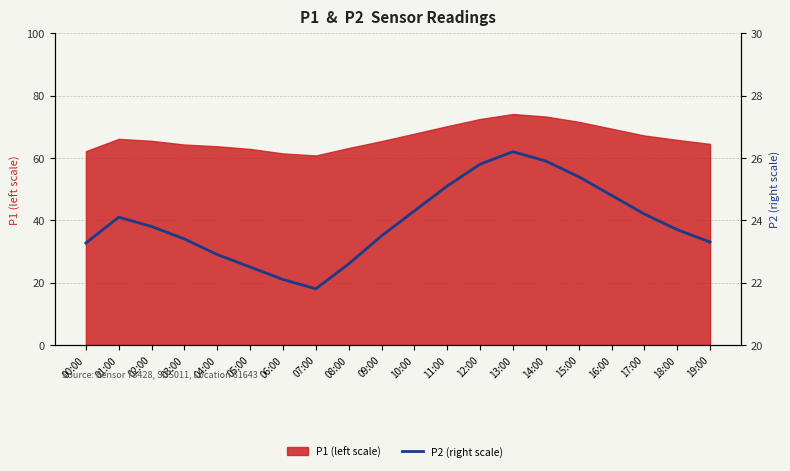

What position from the left is 17:00?

18